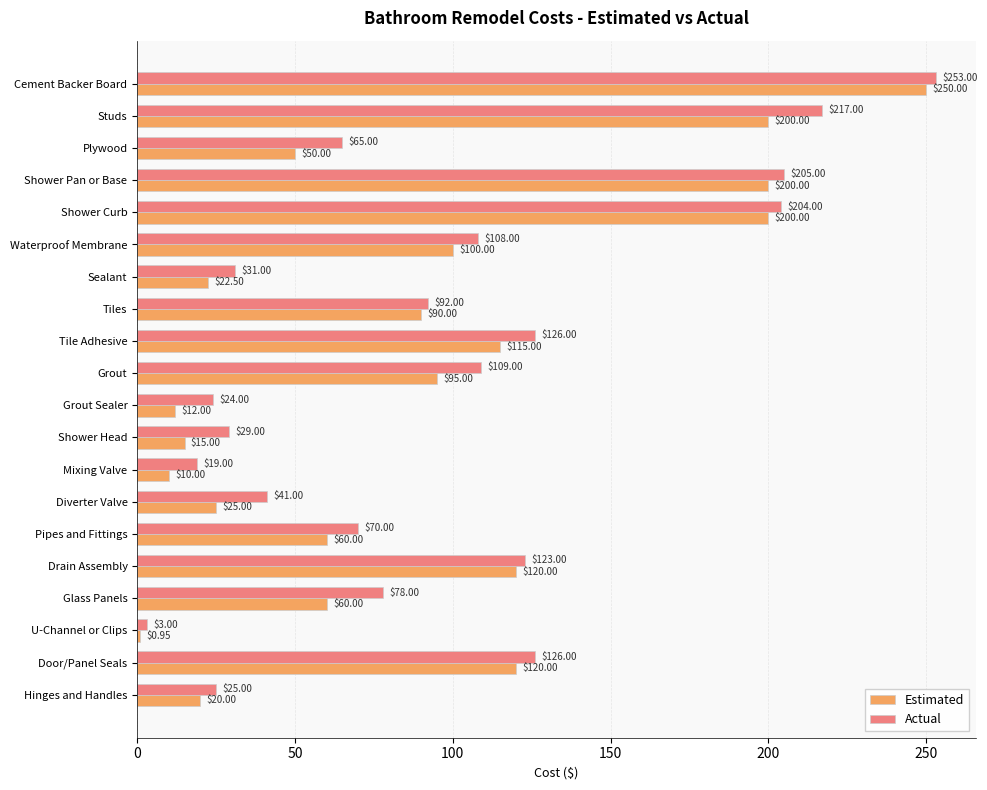

Which series changed the most between Studs and Plywood?

Actual